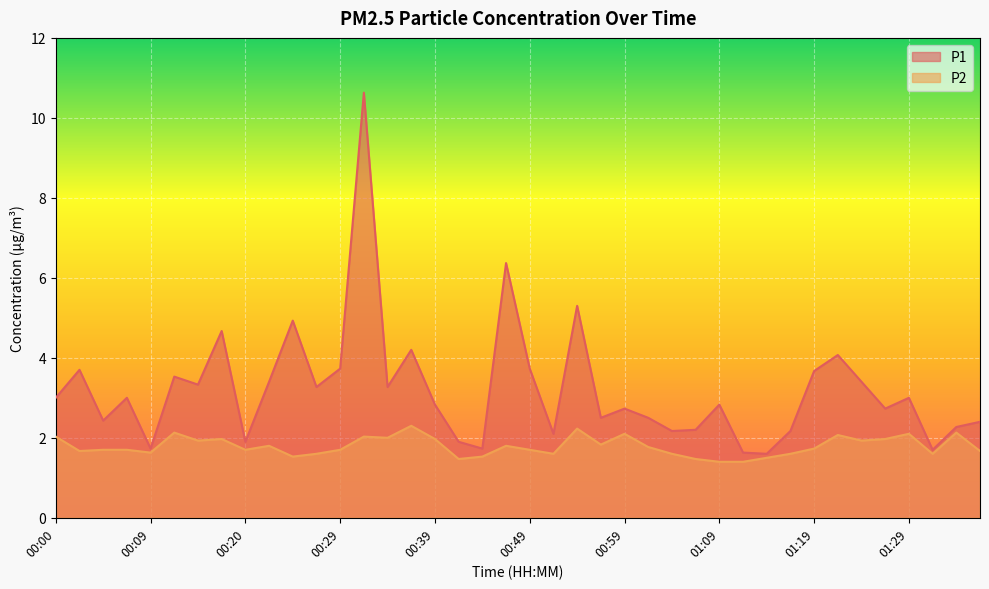

Does the chart display data point markers on the line(s)?

No